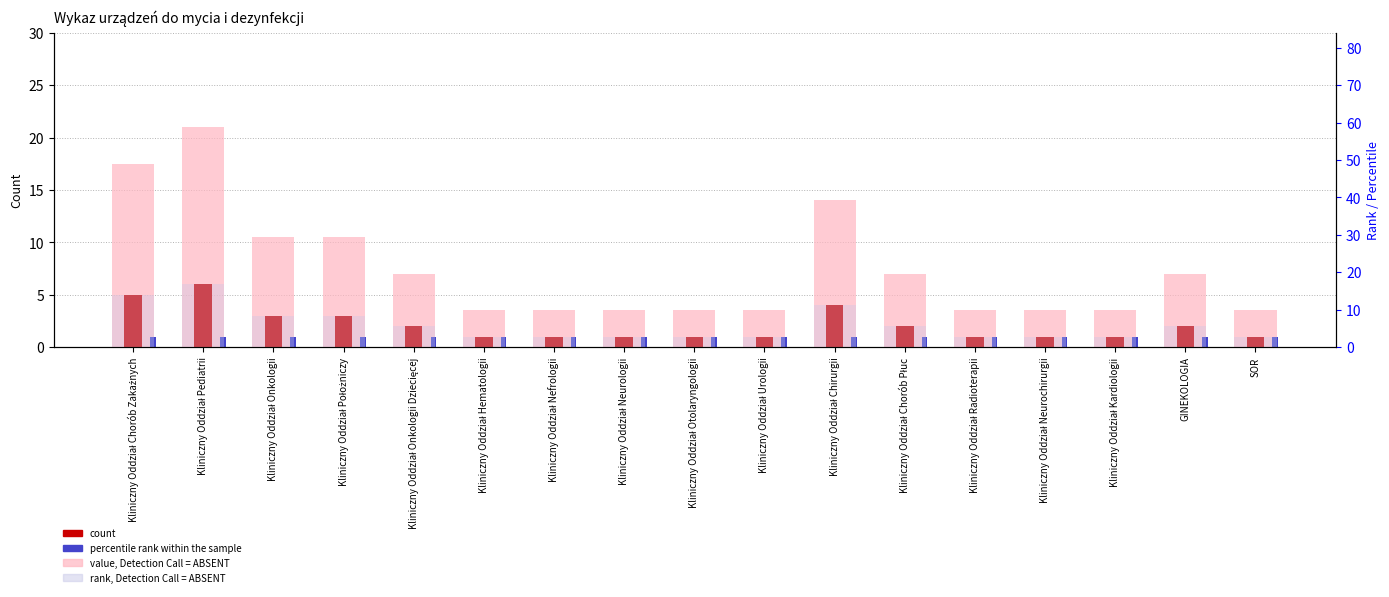

How many bars are there in each group?

4